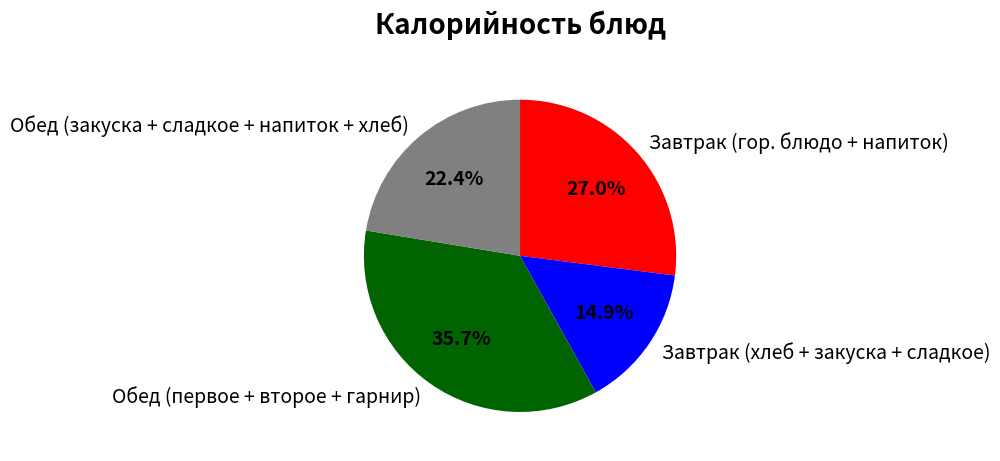

What is the ratio of the value at Обед (закуска + сладкое + напиток + хлеб) to the value at Завтрак (хлеб + закуска + сладкое)?

1.5